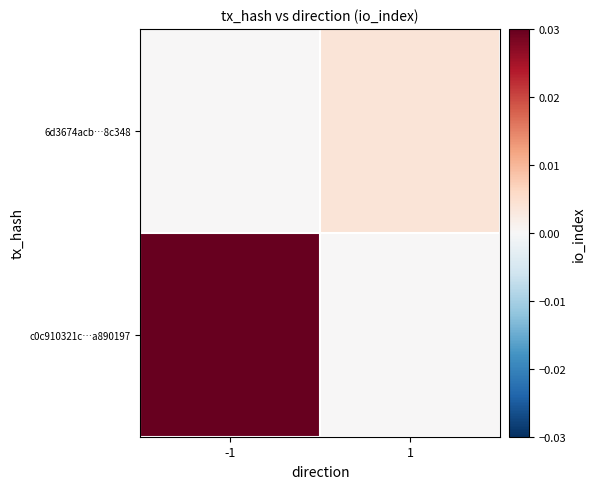

List the series in order of their overall mean, lowest first.

6d3674acb…8c348, c0c910321c…a890197